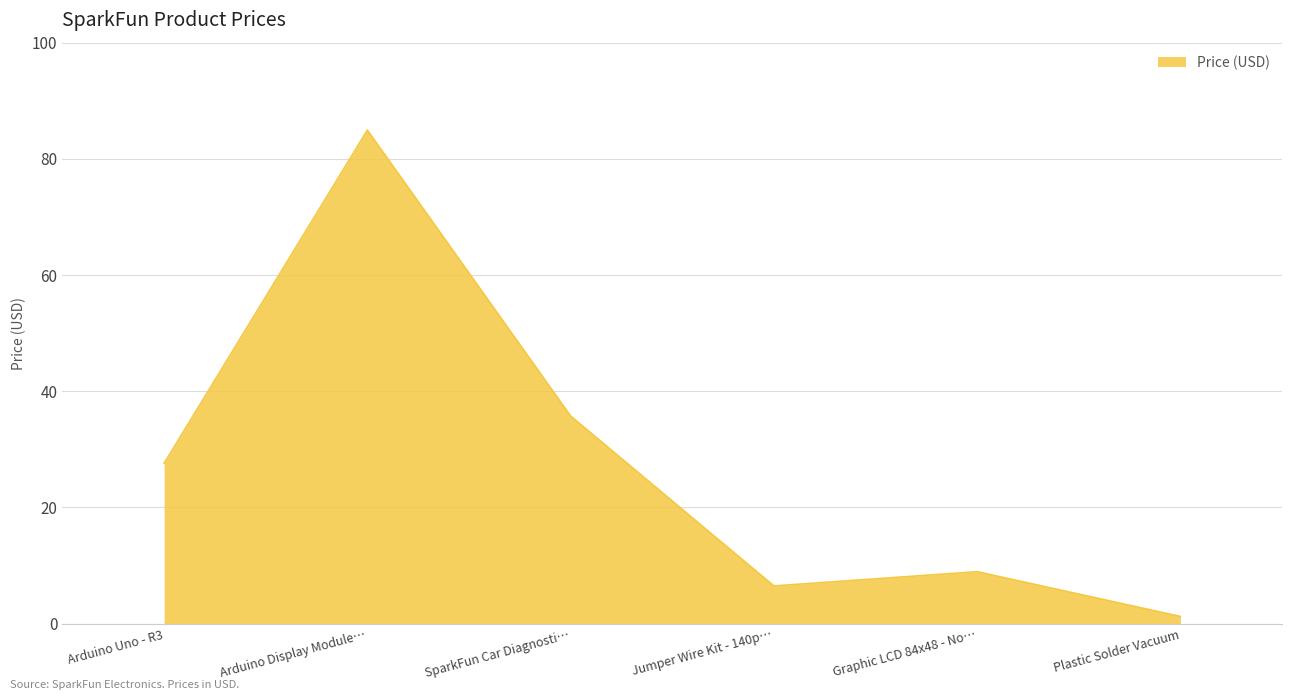

Between Arduino Display Module… and Graphic LCD 84x48 - No…, which is larger?

Arduino Display Module…